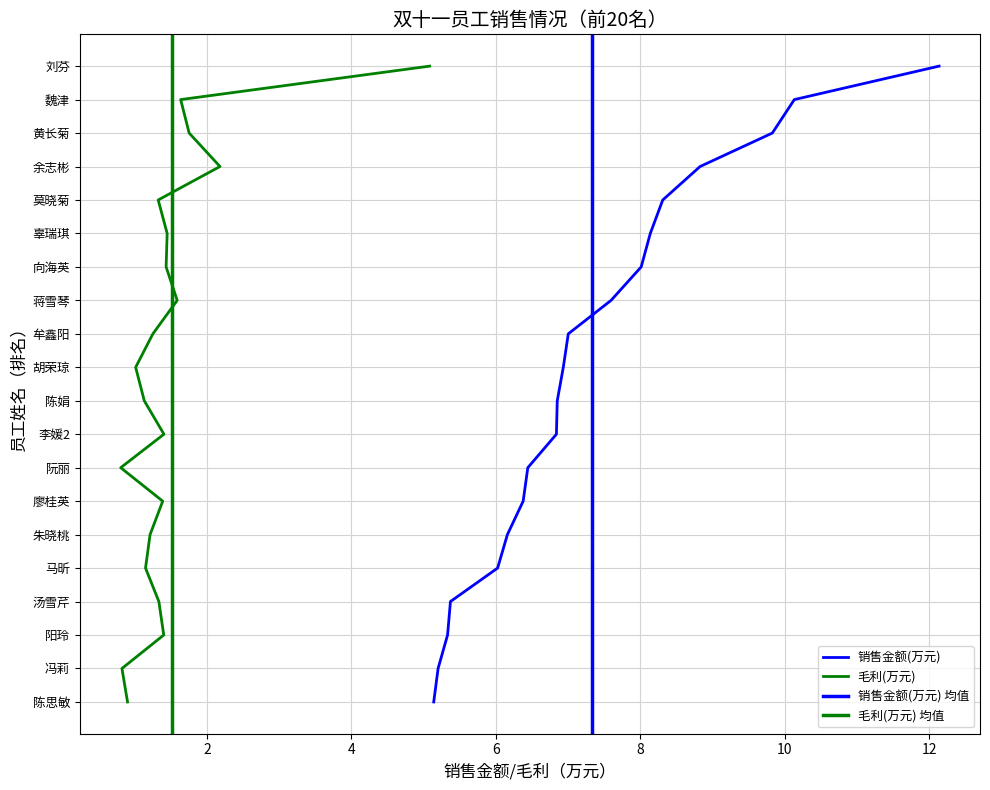

Reading left to right, extract all data points from this chart.

销售金额(万元): 12.1	10.1	9.8	8.8	8.3	8.1	8.0	7.6	7.0	6.9	6.9	6.8	6.4	6.4	6.2	6.0	5.4	5.3	5.2	5.1
毛利(万元): 5.1	1.6	1.8	2.2	1.3	1.5	1.4	1.6	1.3	1.0	1.1	1.4	0.8	1.4	1.2	1.2	1.3	1.4	0.8	0.9